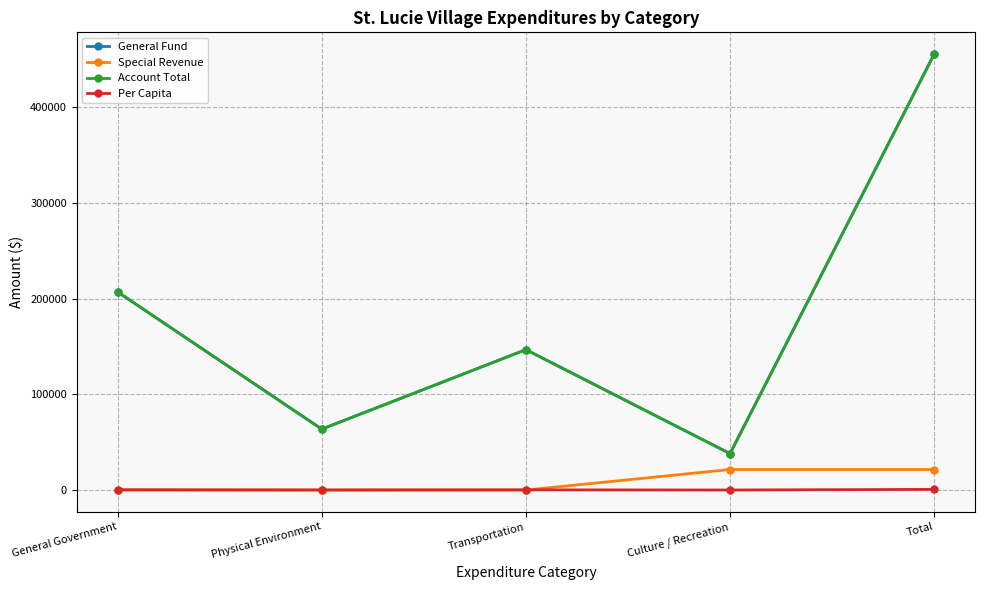

What is the difference between the Special Revenue values at General Government and Culture / Recreation?

21470.0